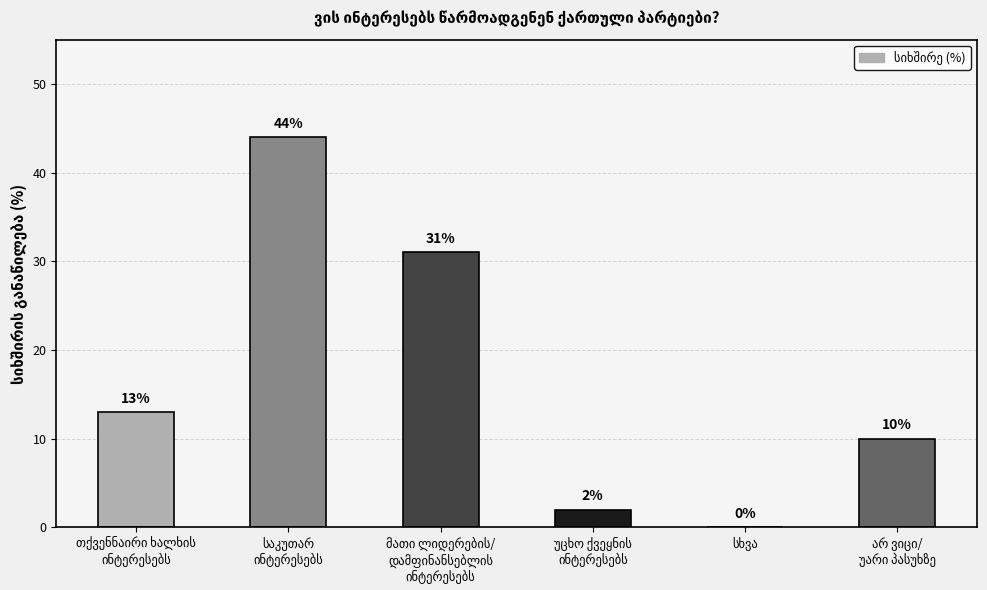

What is the greatest value displayed?

44